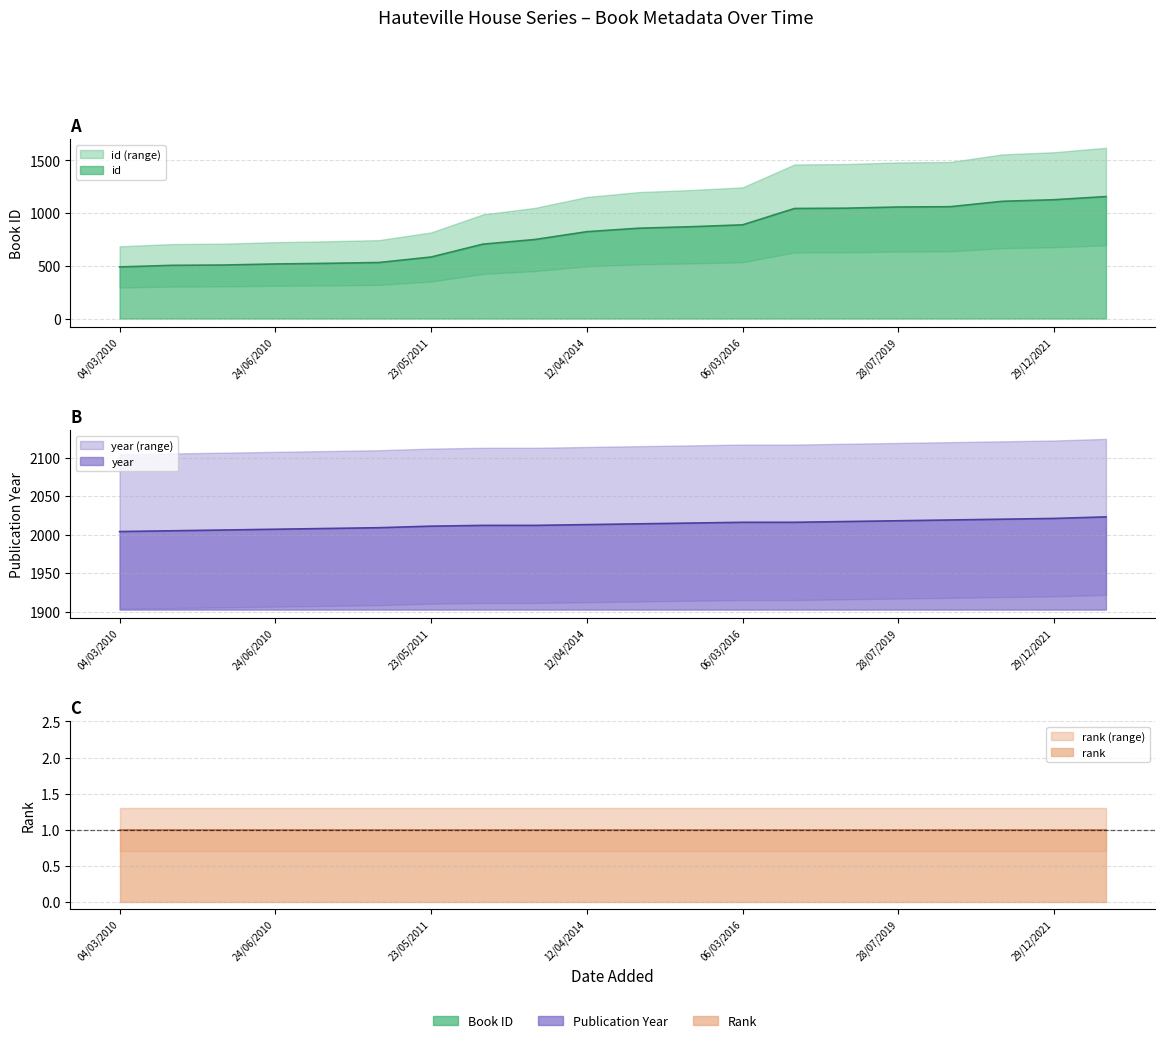

What is the average value of the id series?

807